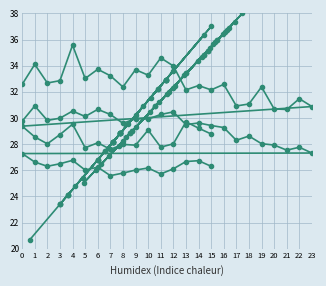

True or false: SDS_P2 and SDS_P1 cross at least once.

False